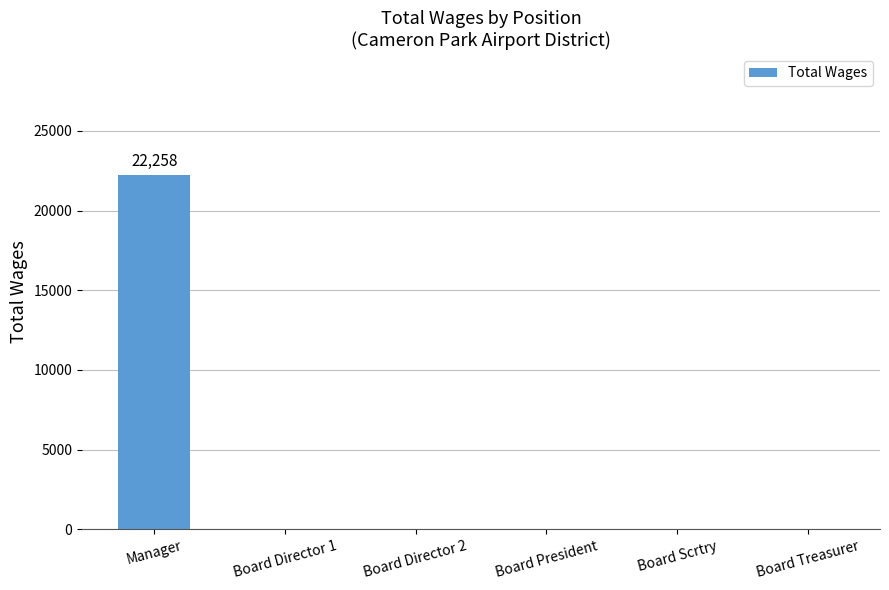

At which category does the chart reach its peak across all series?

Manager